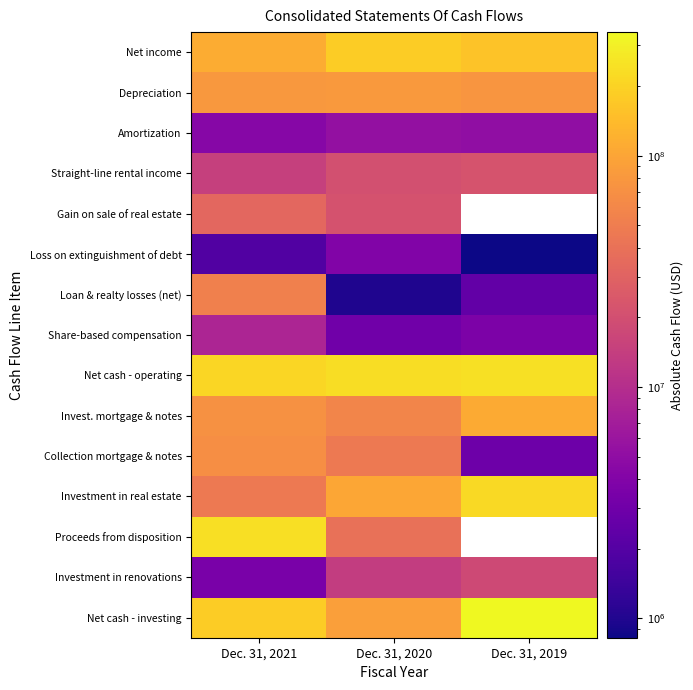

How many data points in Net cash - operating are less than 232148000?

1